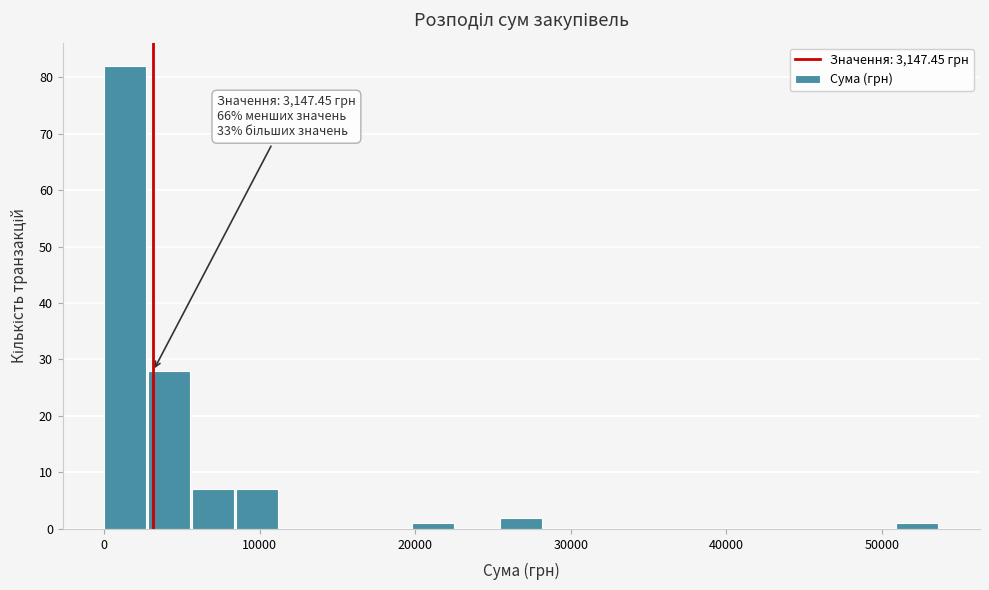

Read against the x-axis, roughly where is the centre of the tallest bar?

1000